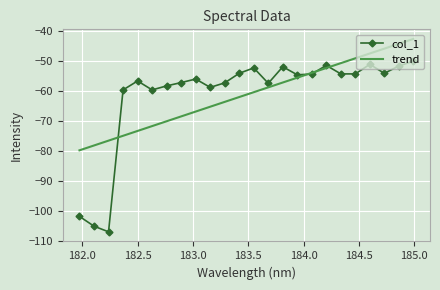

List the series in order of their peak value, lowest first.

col_1, trend